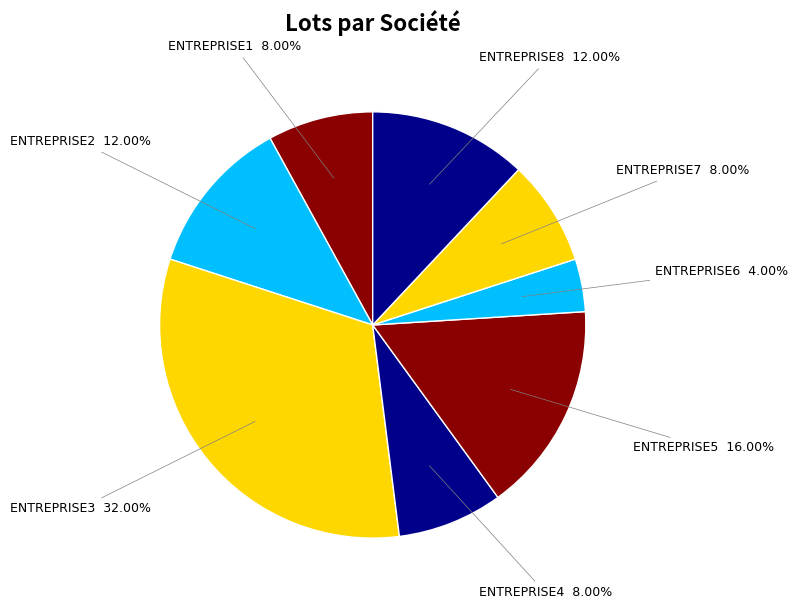

Does any single category account for the majority?

No